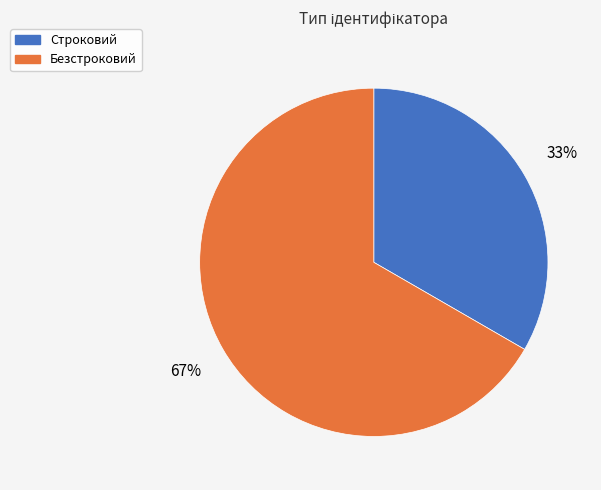

Count the number of slices in the pie.

2